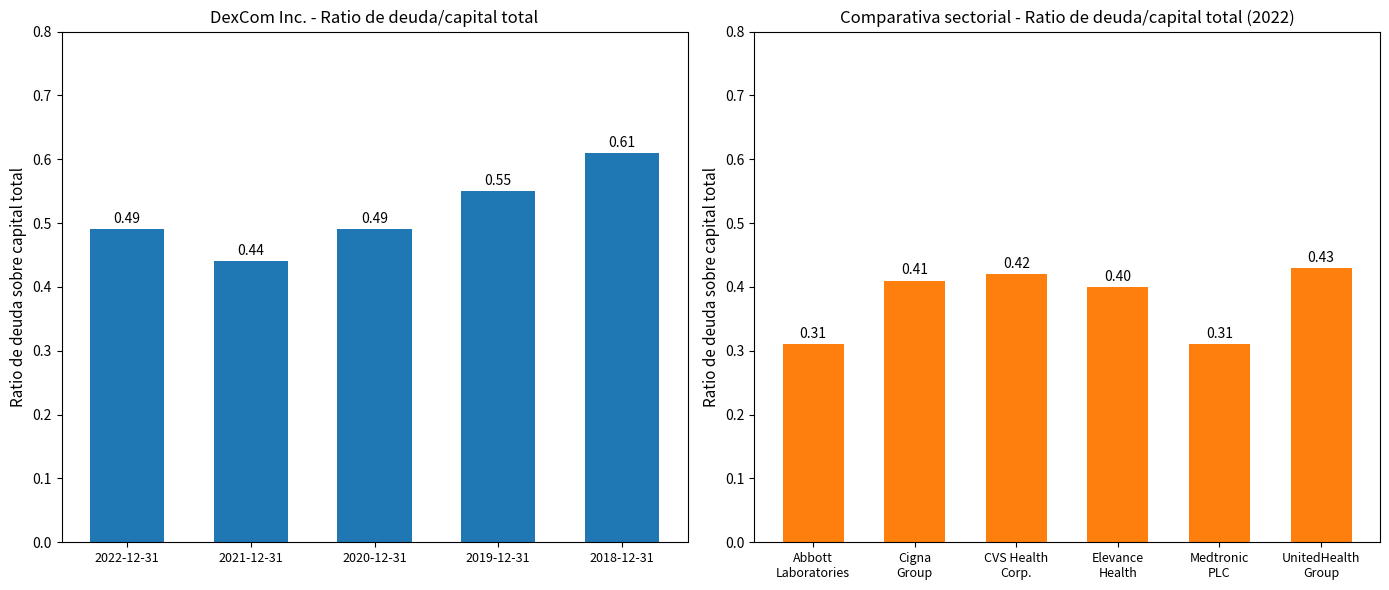

Which has a higher value, 2021-12-31 or 2019-12-31?

2019-12-31